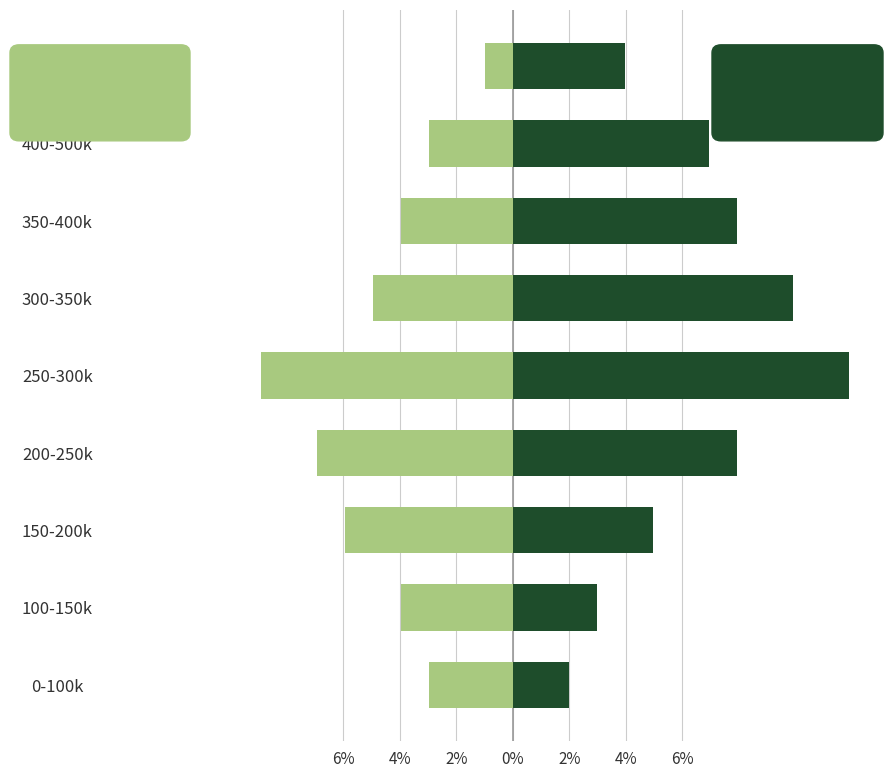

What is the sum of all Men values?

58.4